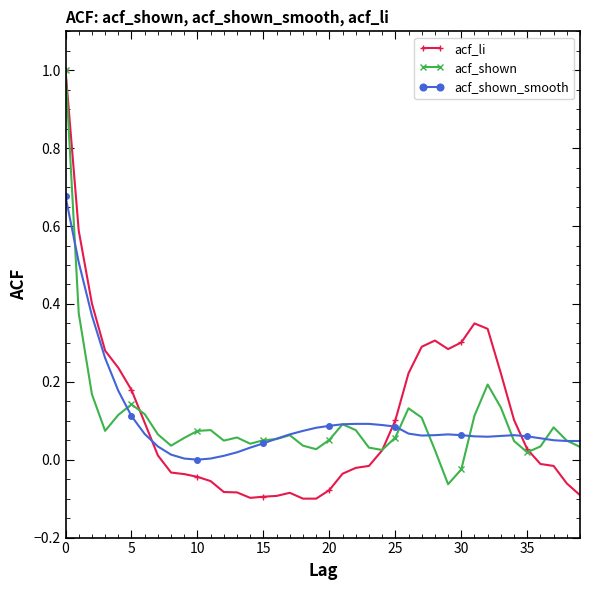

True or false: acf_li has more than 1 points higher than both neighbors.

True